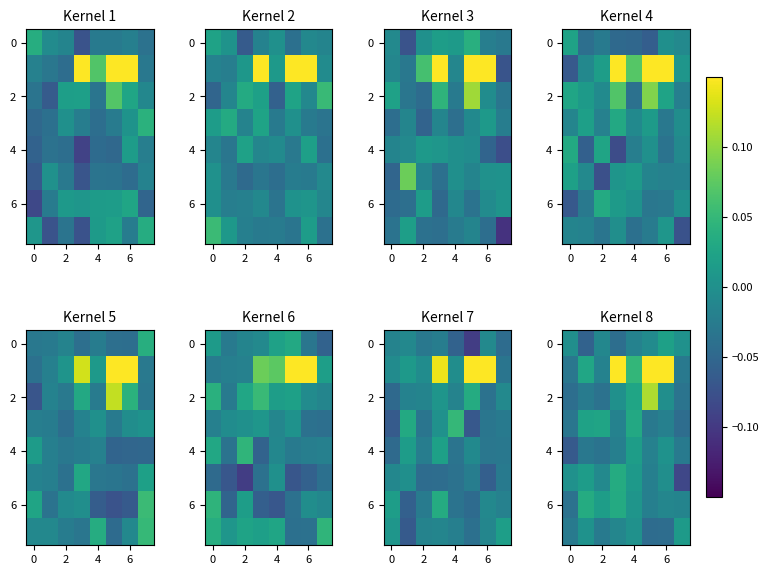

What is the total value across all series at 6?

0.2